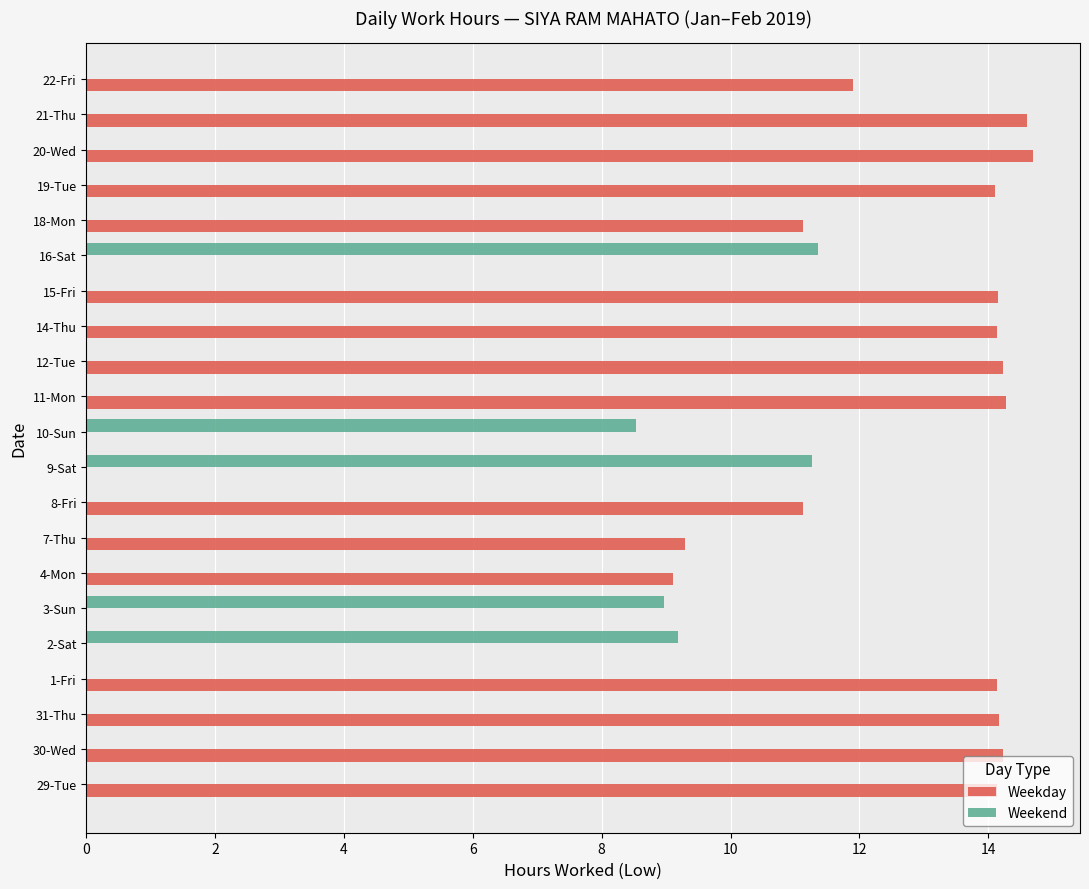

What is the label of the 10th bar from the right?

11-Mon